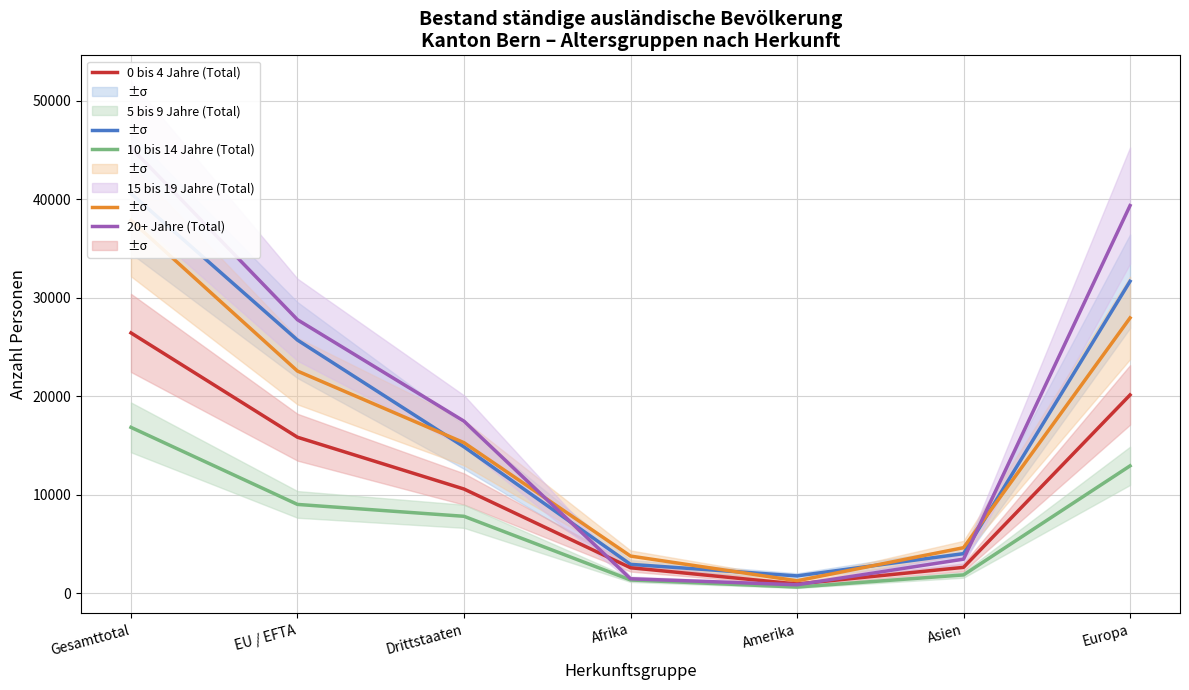

Is the value of 10 bis 14 Jahre (Total) at Amerika greater than the value of 5 bis 9 Jahre (Total) at EU / EFTA?

No